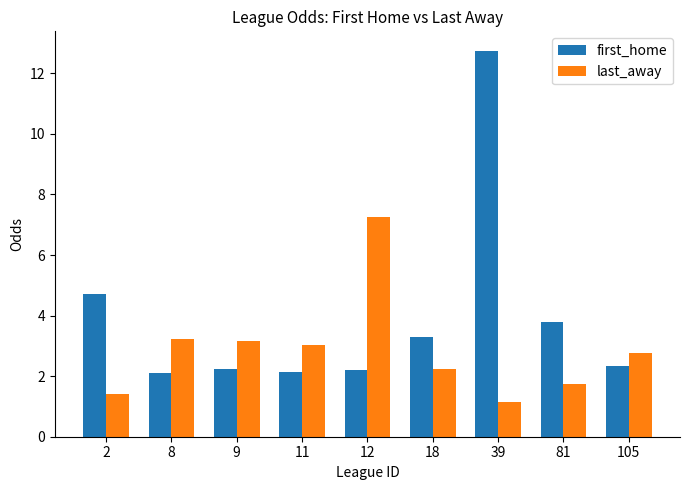

Read the first_home value at 2.

4.7